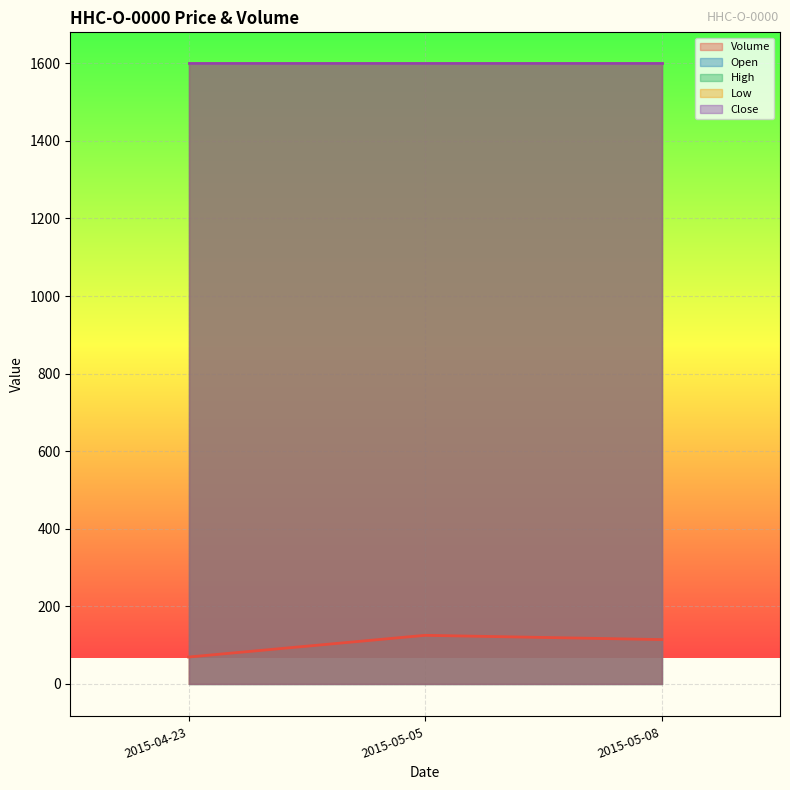

What is the lowest value of the Close series?

1600